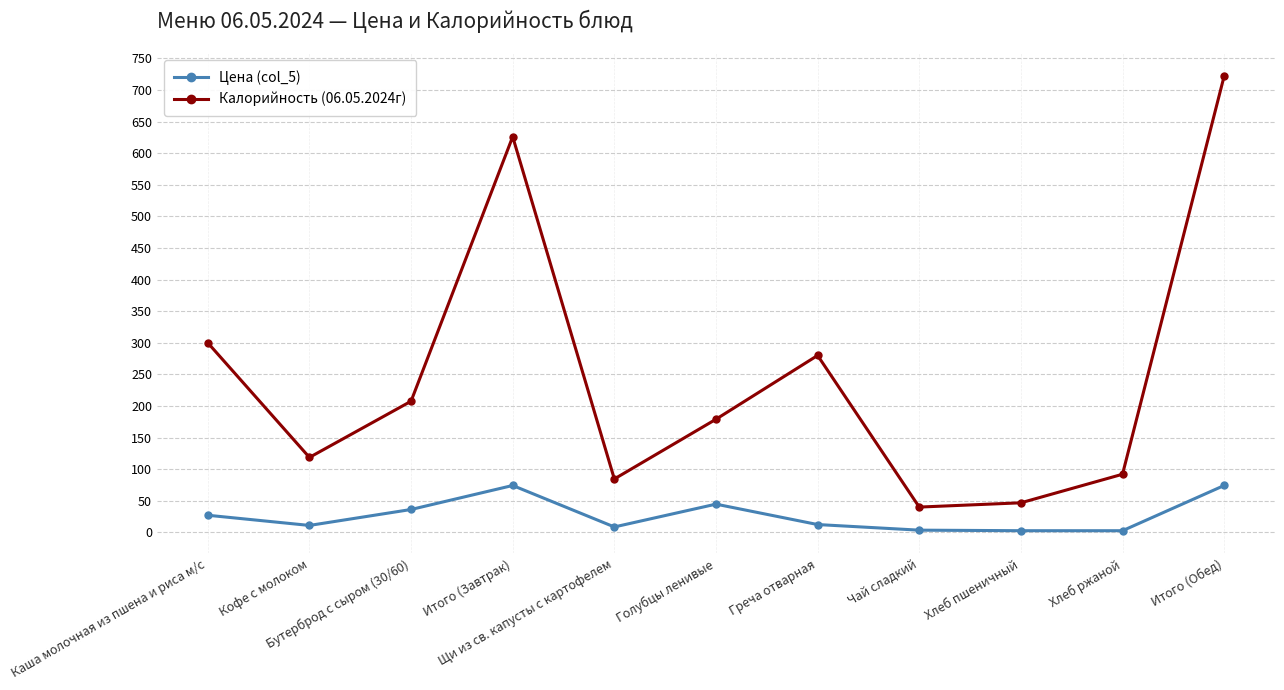

What position from the left is Голубцы ленивые?

6